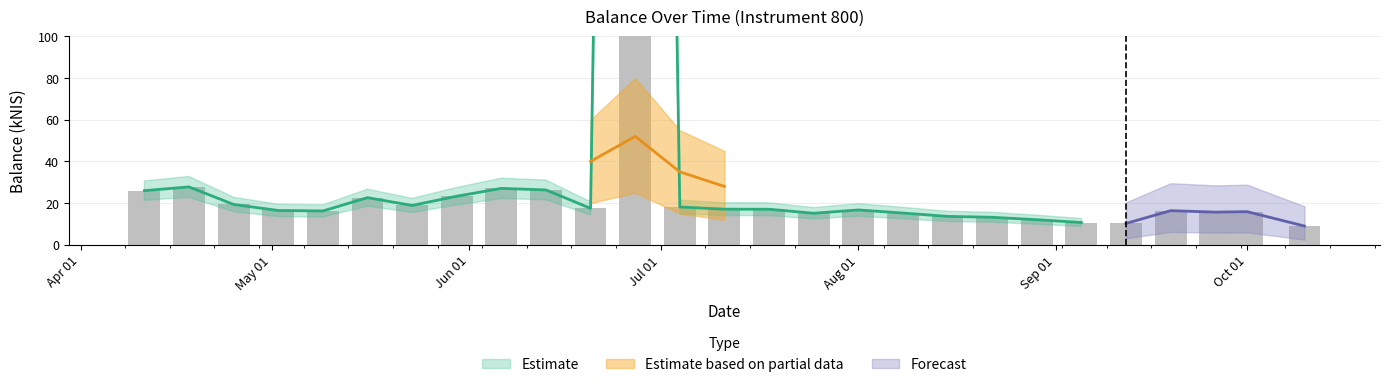

Rank the categories by value from highest to lowest.

2024-06-27, 2024-04-18, 2024-06-06, 2024-06-13, 2024-04-11, 2024-05-30, 2024-05-16, 2024-04-25, 2024-05-23, 2024-07-04, 2024-06-20, 2024-07-11, 2024-07-18, 2024-08-01, 2024-05-02, 2024-09-19, 2024-05-09, 2024-10-01, 2024-09-26, 2024-08-08, 2024-07-25, 2024-08-15, 2024-08-22, 2024-08-29, 2024-09-05, 2024-09-12, 2024-10-10